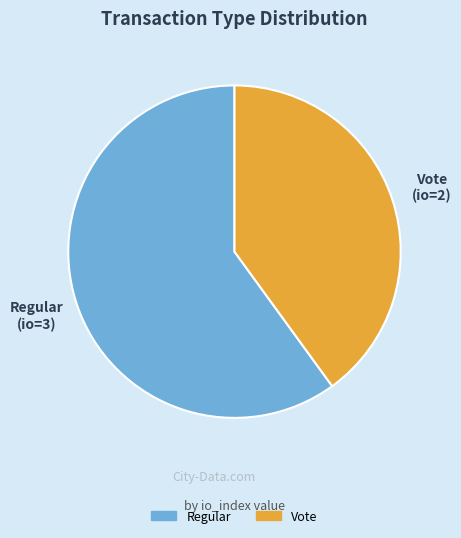

Is Regular the majority of the pie?

Yes